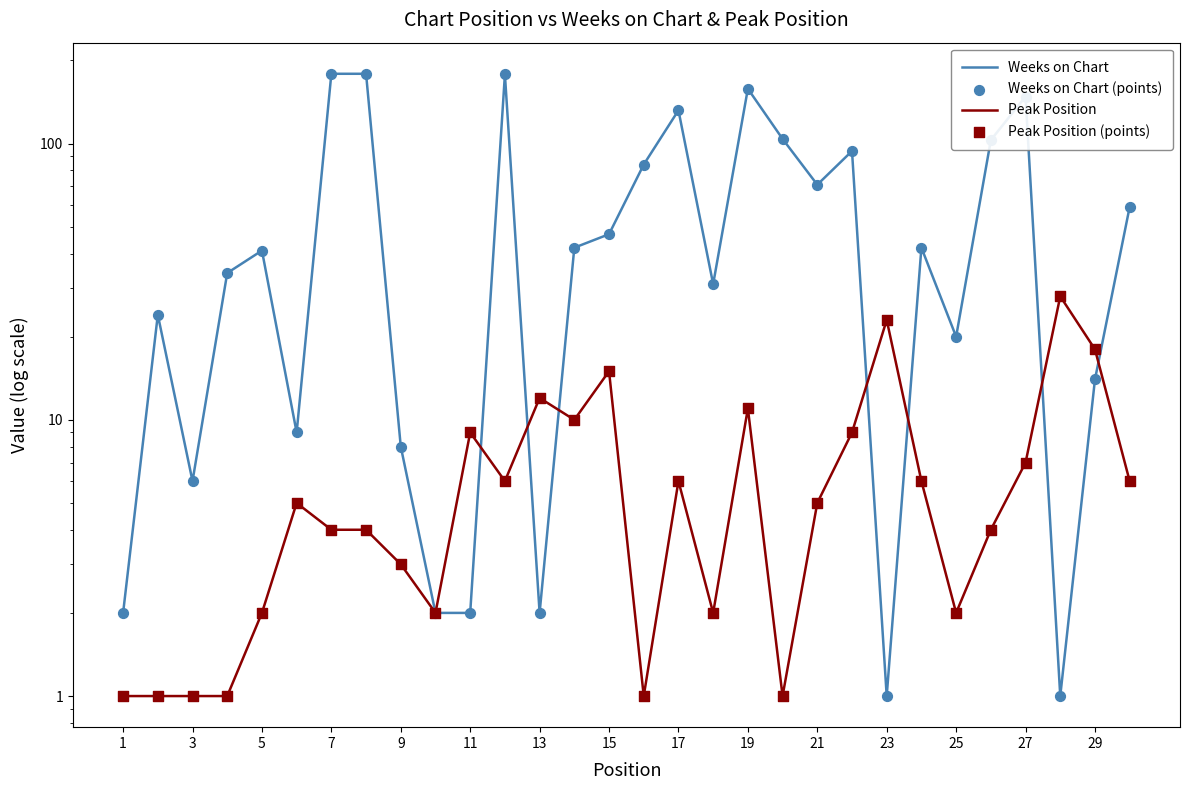

Which series has the largest total across all categories?

Weeks on Chart